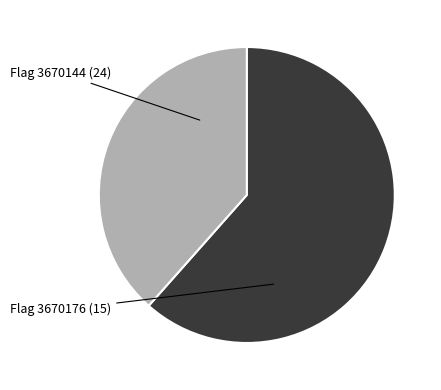

Is there a majority slice in this chart?

Yes